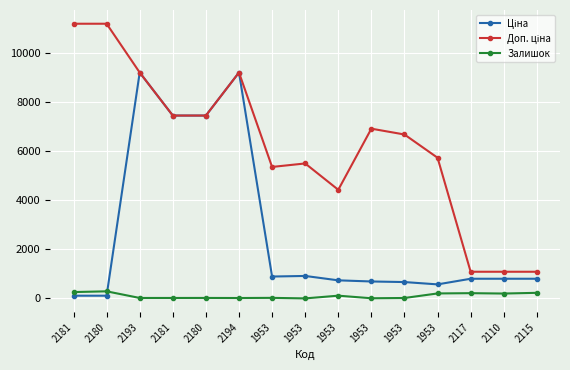

At which label is Залишок closest to 146?

1953